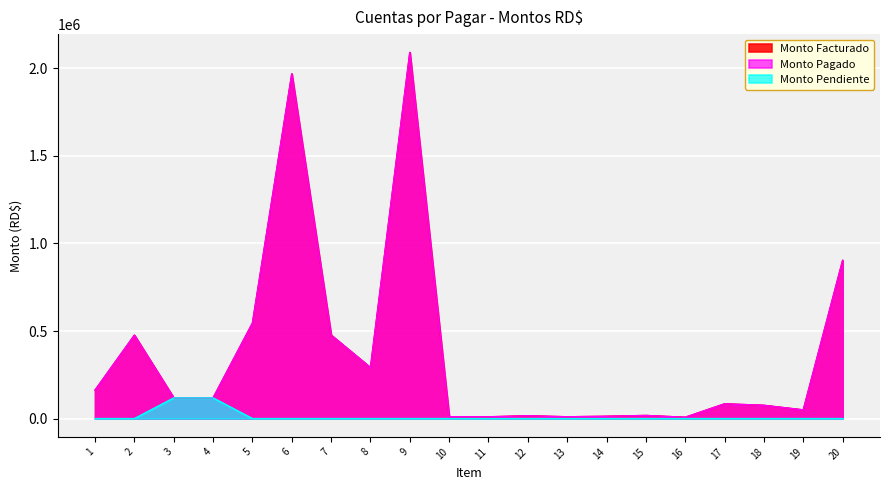

Is the value of Monto Pendiente at 15 greater than the value of Monto Facturado at 1?

No